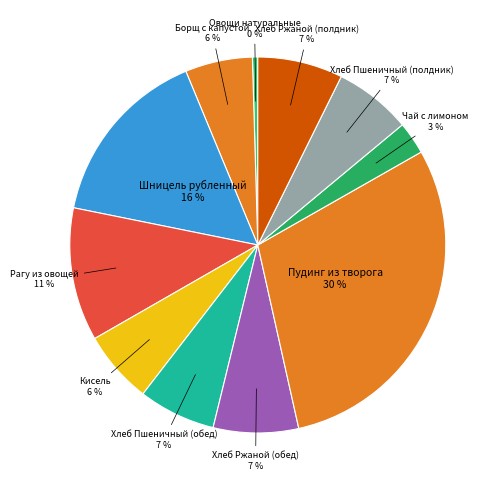

What is the smallest slice in the pie chart?

Овощи натуральные